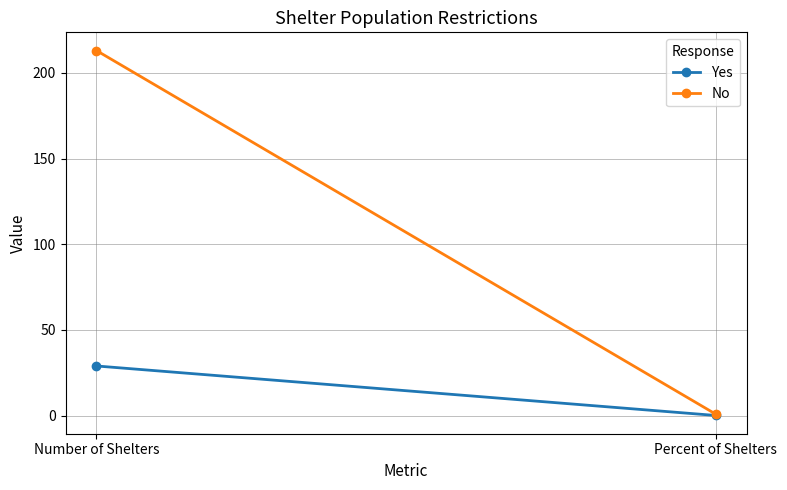

List the series in order of their peak value, lowest first.

Yes, No